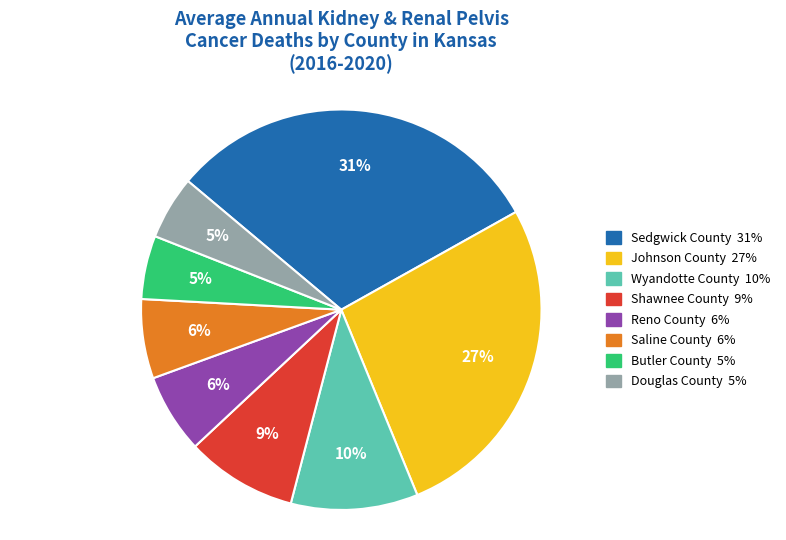

How many segments does this pie chart have?

8